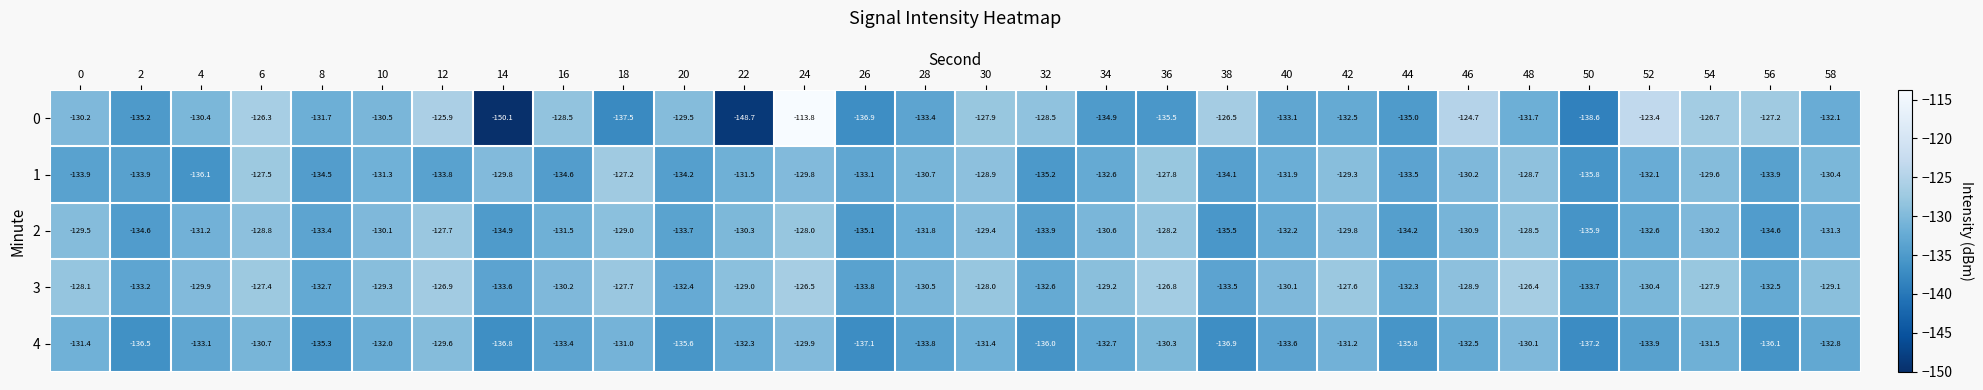

How many distinct data groups are displayed?

5